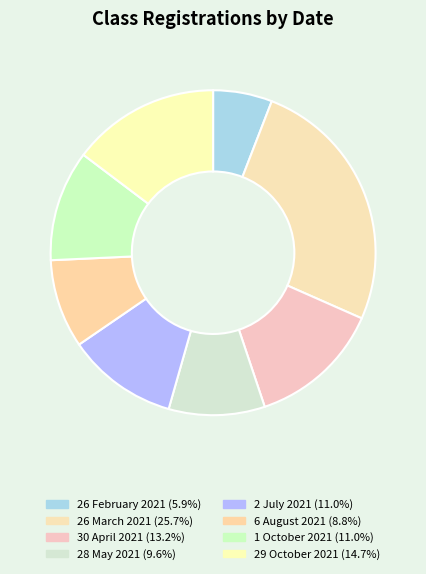

Combined, do 26 March 2021 and 6 August 2021 account for over 50%?

No